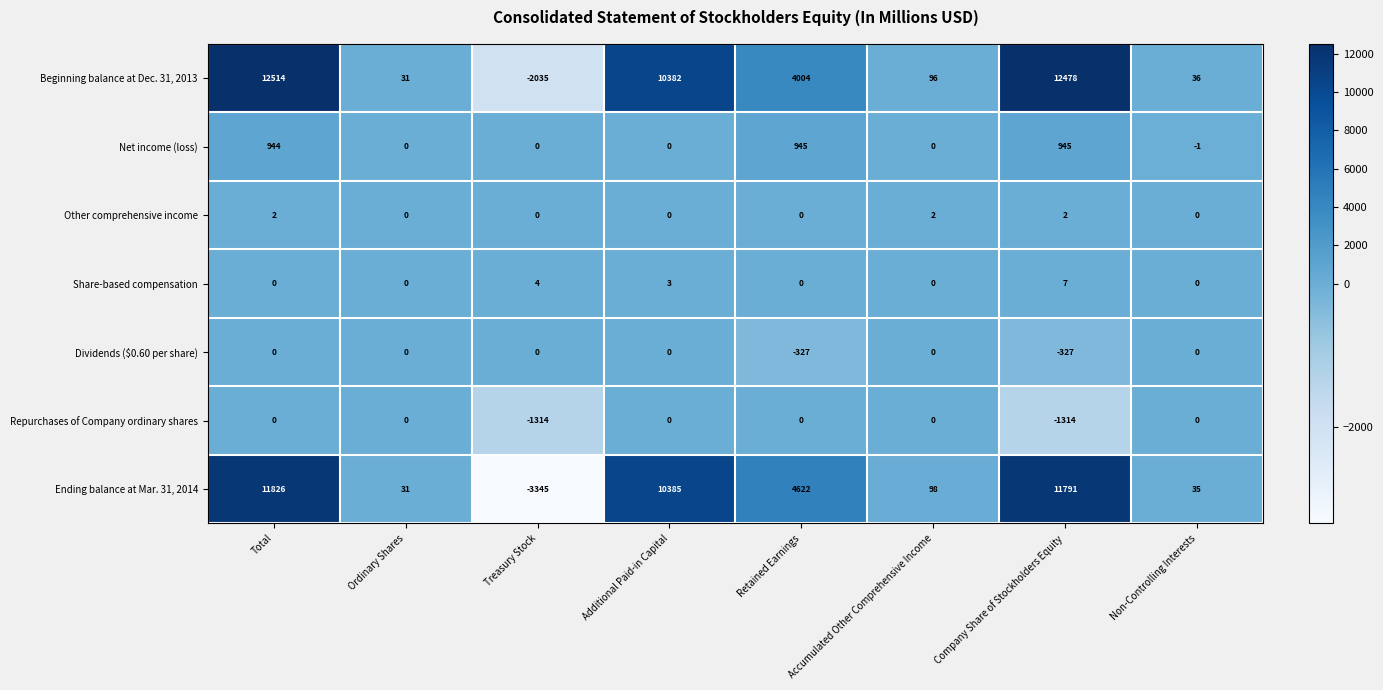

Rank the series at Company Share of Stockholders Equity from lowest to highest value.

Repurchases of Company ordinary shares, Dividends ($0.60 per share), Other comprehensive income, Share-based compensation, Net income (loss), Ending balance at Mar. 31, 2014, Beginning balance at Dec. 31, 2013